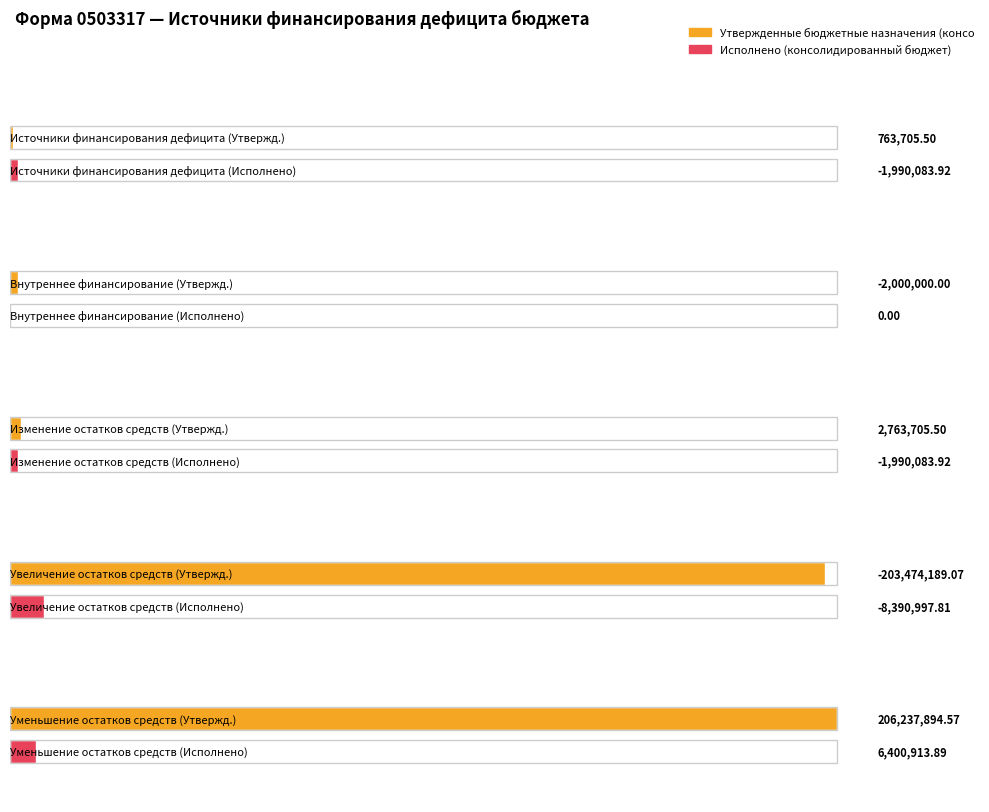

List the series in order of their overall mean, lowest first.

Исполнено (консолидированный бюджет), Утвержденные бюджетные назначения (консолидированный бюджет)